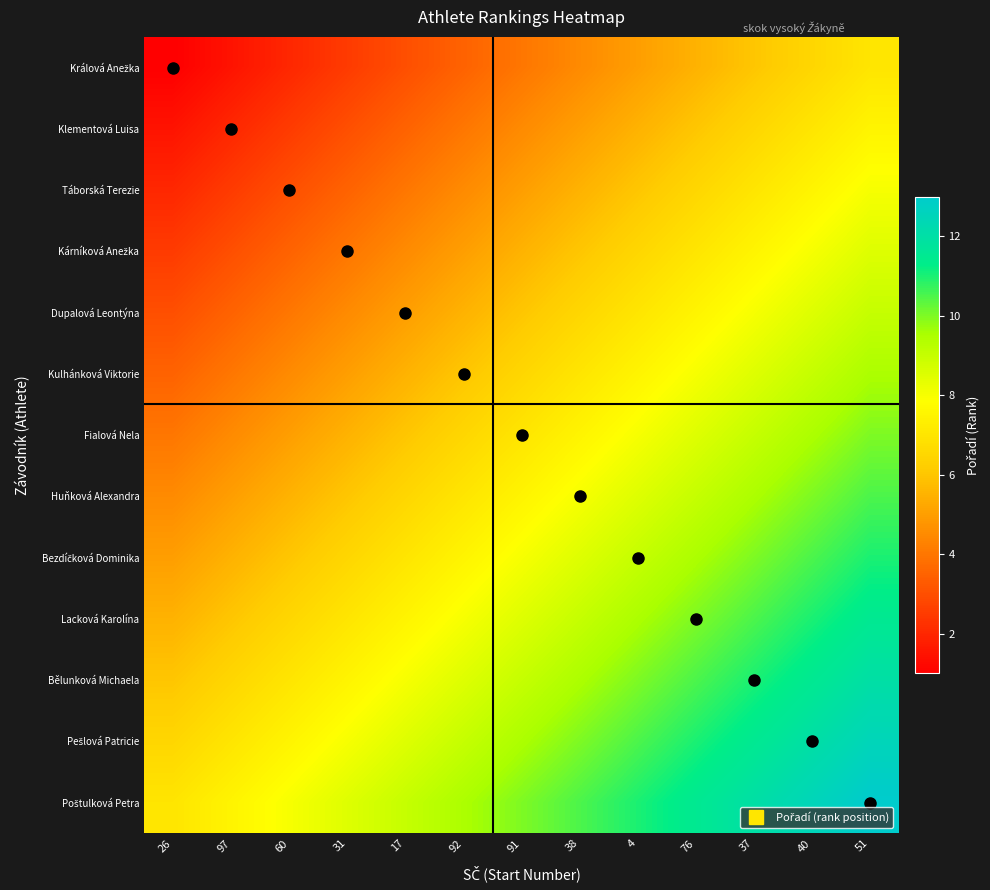

How many categories are shown in the chart?

13